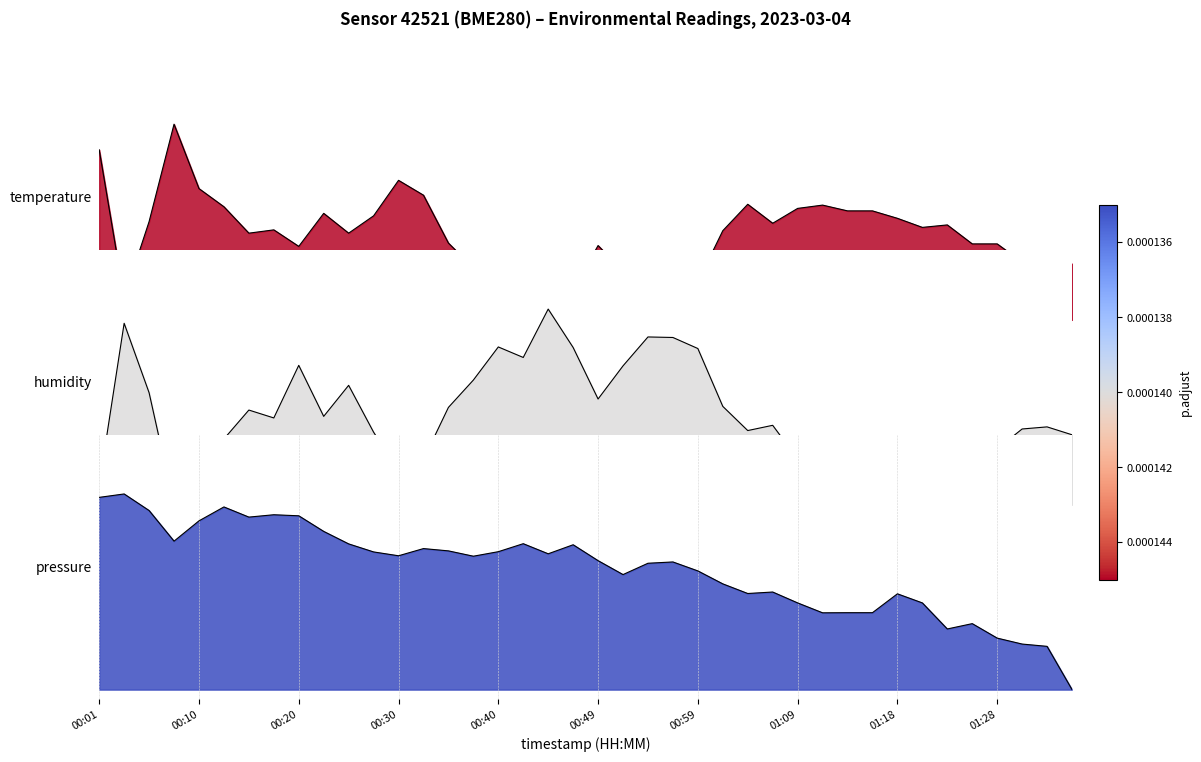

True or false: humidity has more than 2 points higher than both neighbors.

True